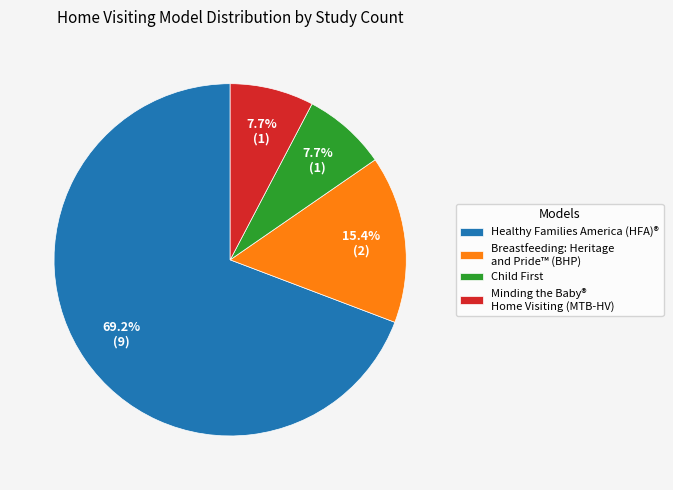

Which category has the biggest portion of the pie?

Healthy Families America (HFA)®